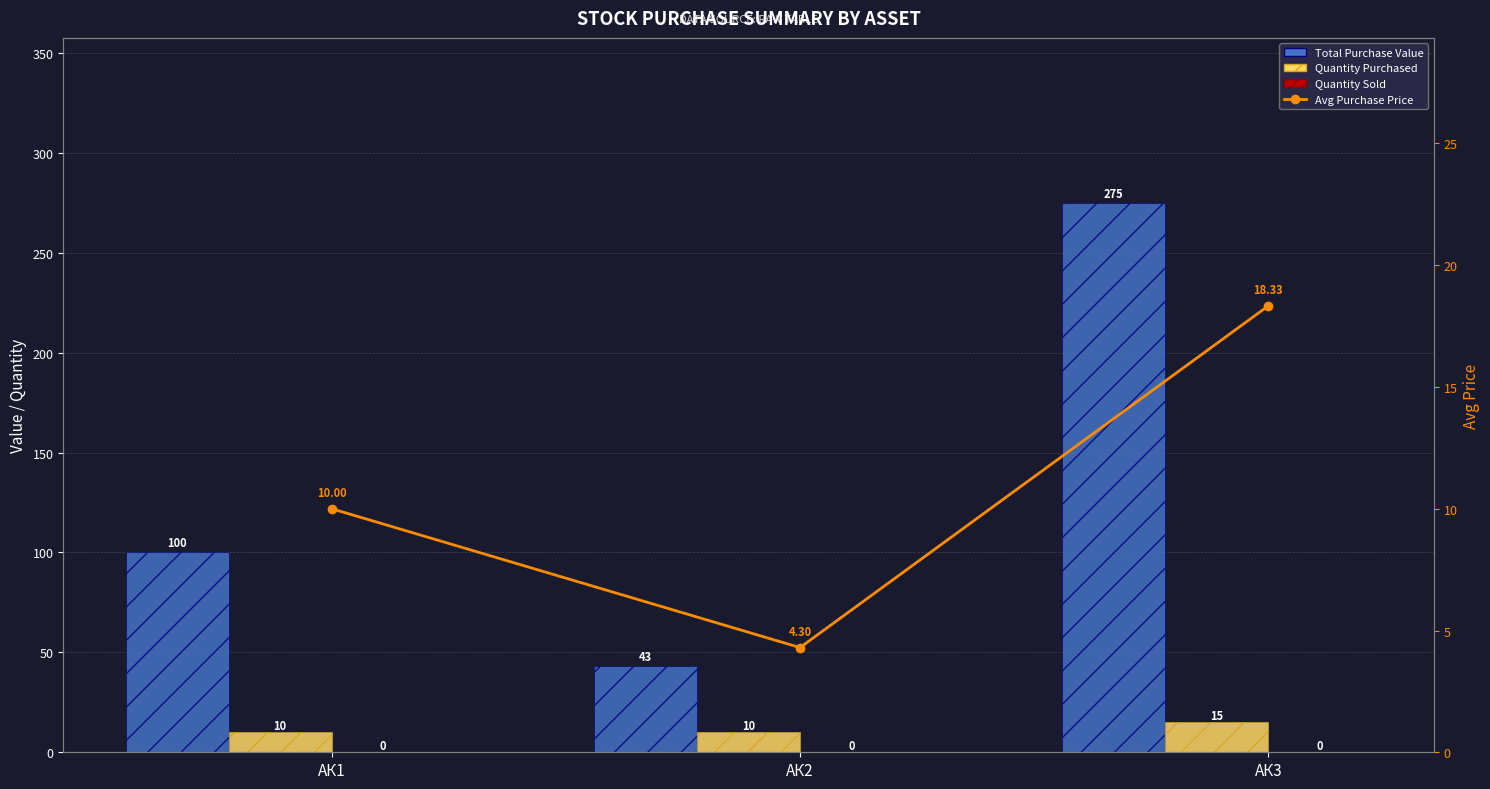

What is the sum of the Avg Purchase Price values at АК3 and АК1?

28.3